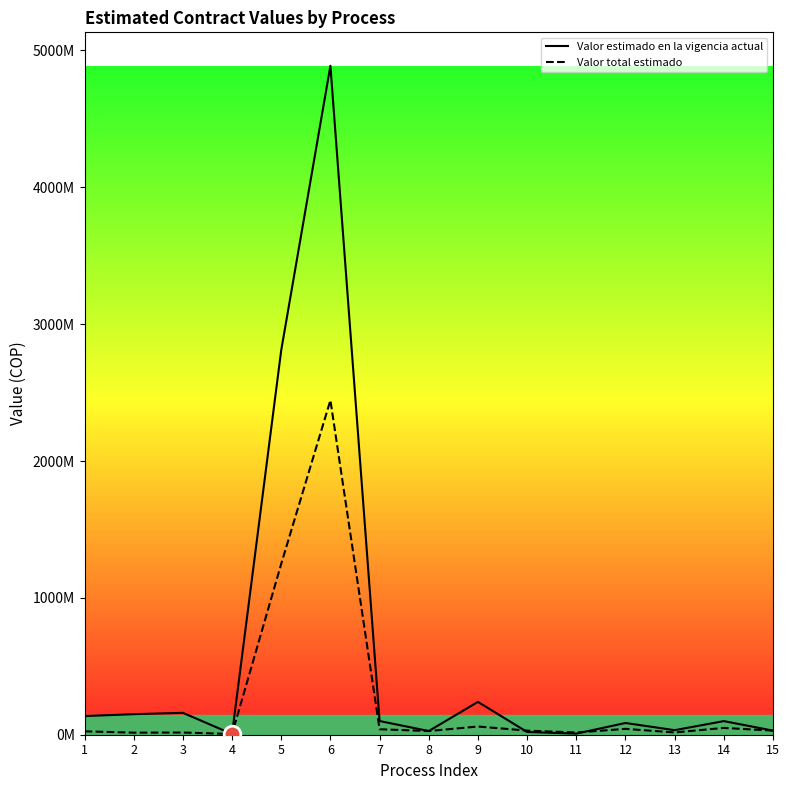

Reading left to right, list all the values displayed in this chart.

Valor estimado en la vigencia actual: 136356000	150000000	160000000	5165000	2810025000	4888000000	100000000	27000000	240000000	20000000	8000000	85680672	33217188	99449924	30000000
Valor total estimado: 24792000	15000000	16000000	5165000	1248900000	2444000000	40000000	27000000	60000000	30000000	16000000	42840336	16608594	49724962	30000000